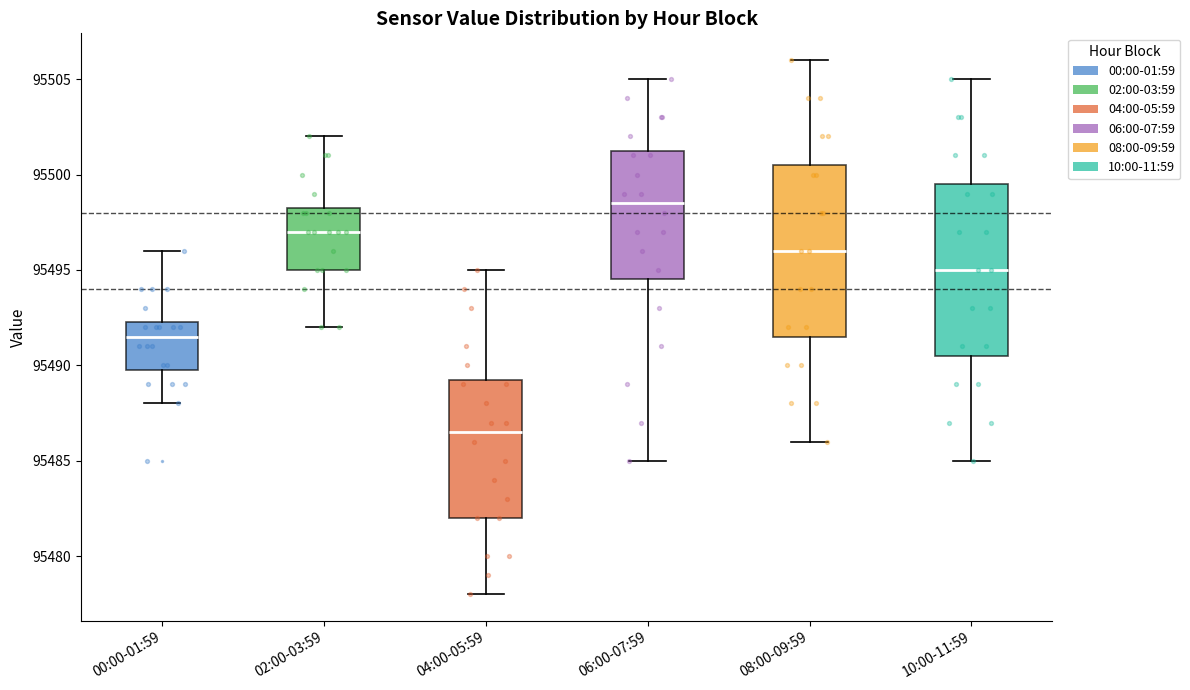

Where does the median line of the box for 10:00-11:59 sit on the y-axis? The values are not printed on the chart, so give them approximately, as read against the axis.

95495.0